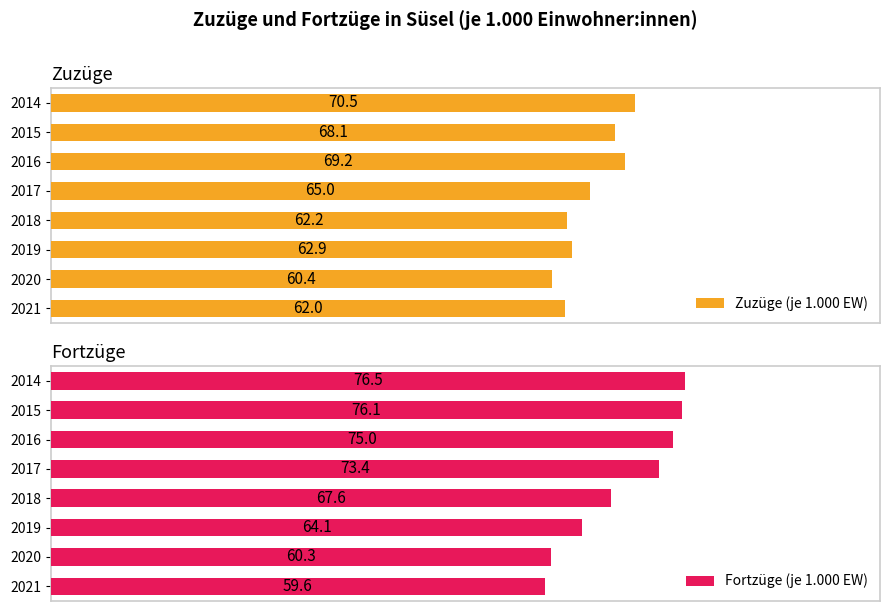

How many series are shown in this chart?

2